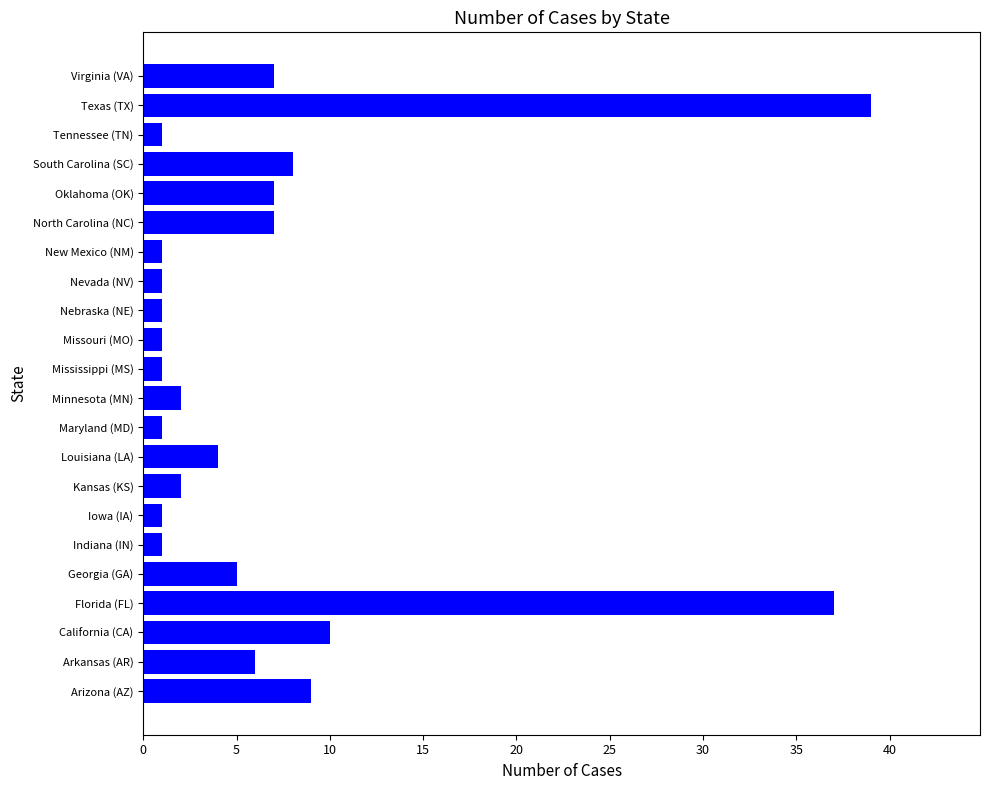

The chart shows a value of 1 at Missouri (MO). True or false?

True